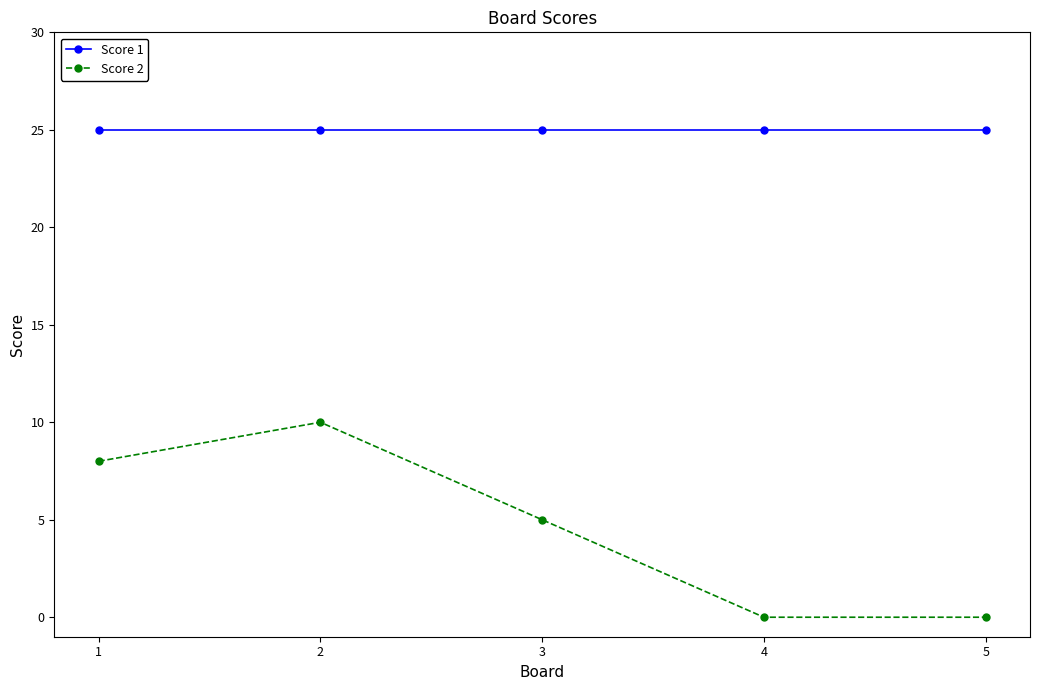

Reading left to right, transcribe all the data shown in this chart.

Score 1: 25	25	25	25	25
Score 2: 8	10	5	0	0